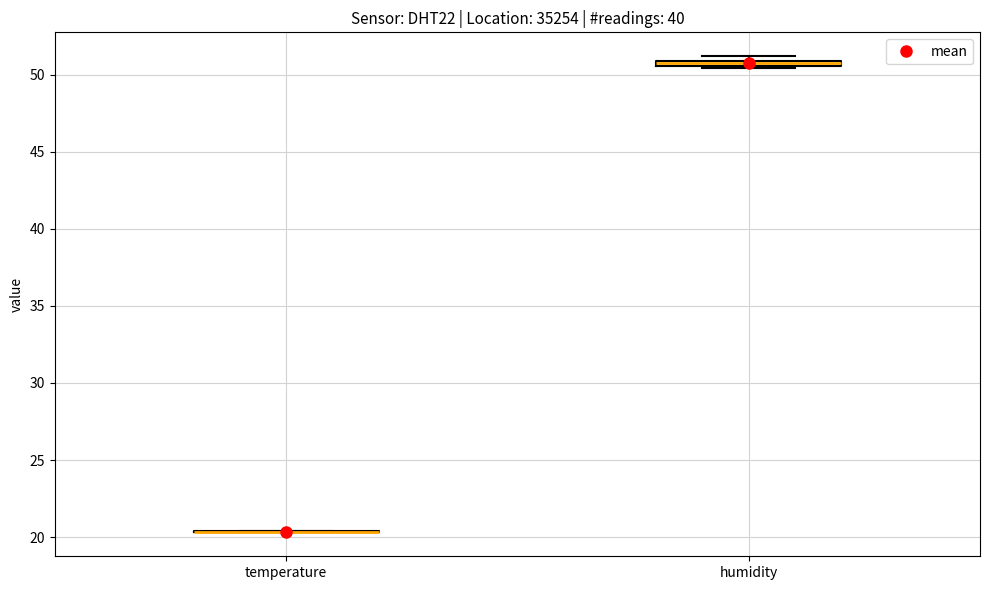

Where is the lower edge of the box for humidity on the y-axis? The values are not printed on the chart, so give them approximately, as read against the axis.

50.5